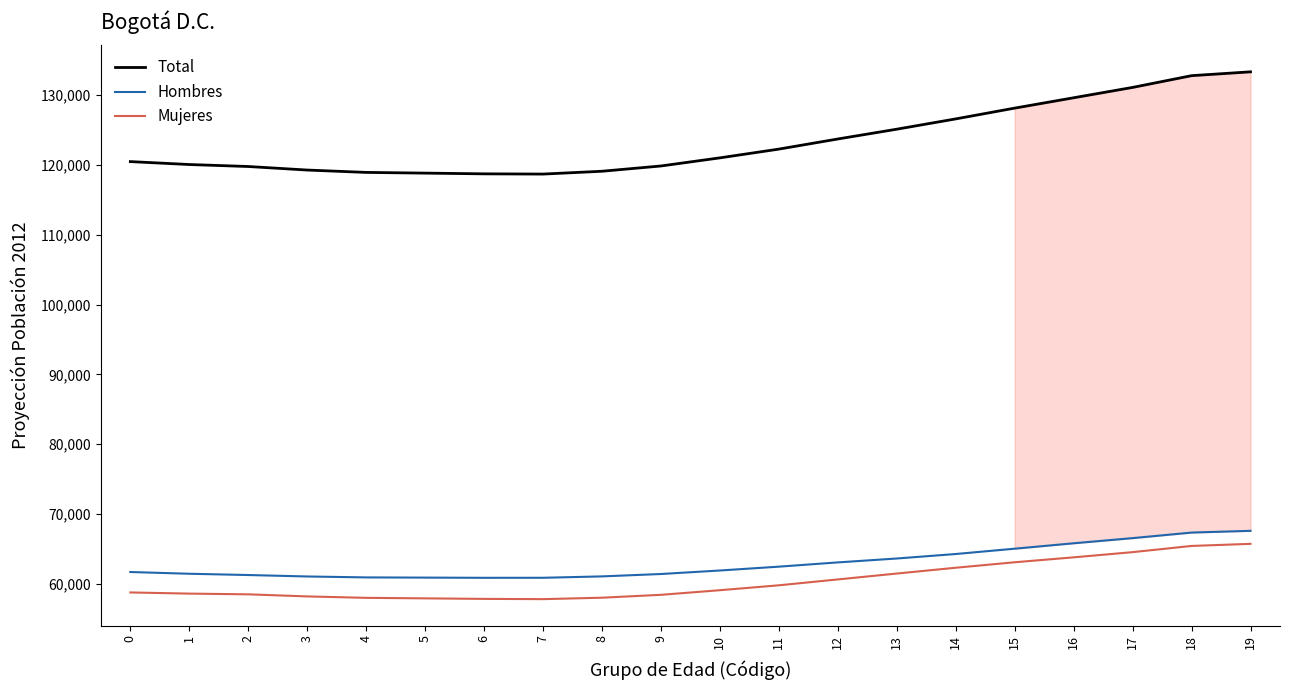

The value of Mujeres at 15 is 23999. True or false?

False